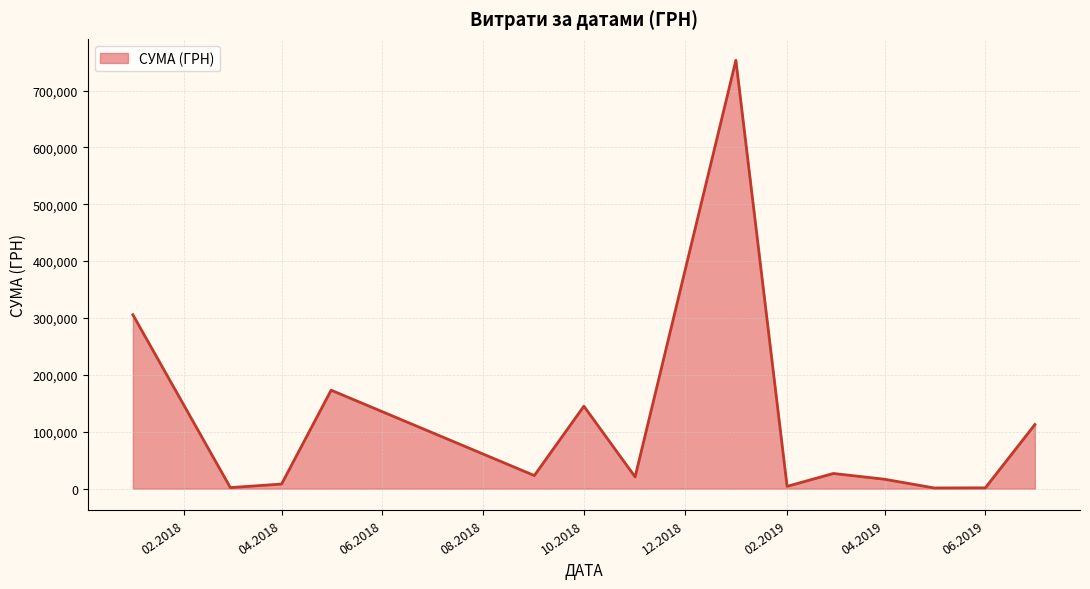

What is the greatest value displayed?

753196.9